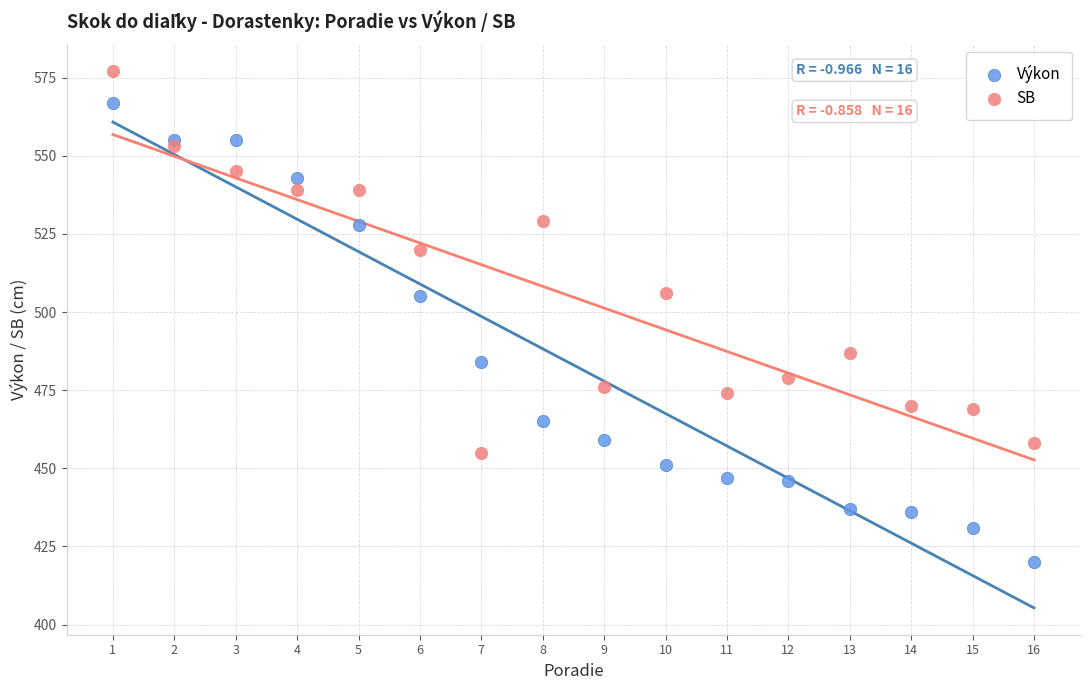

Across all data points, what is the range of Y values (max minus min)?

157